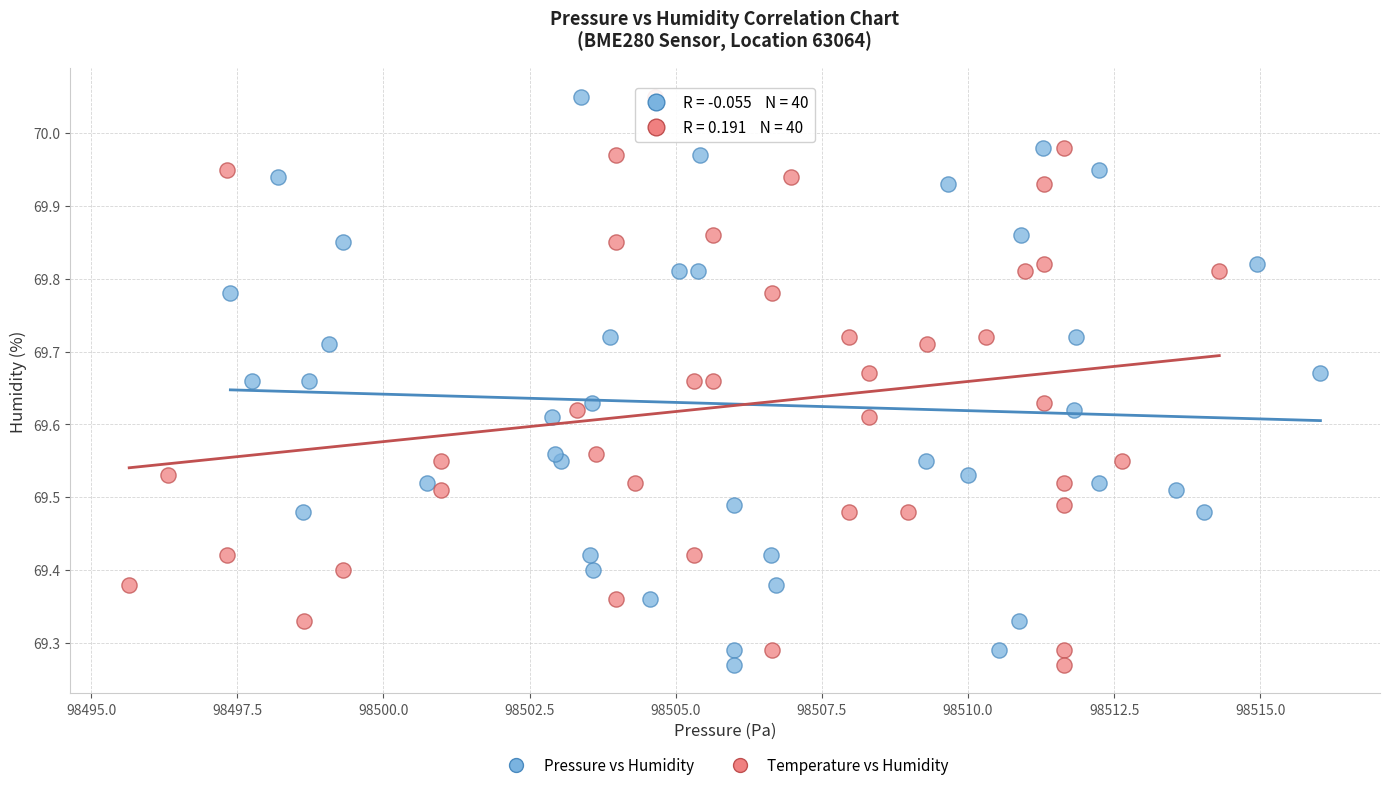

What are all the series names shown in the legend?

Pressure vs Humidity, Temperature vs Humidity